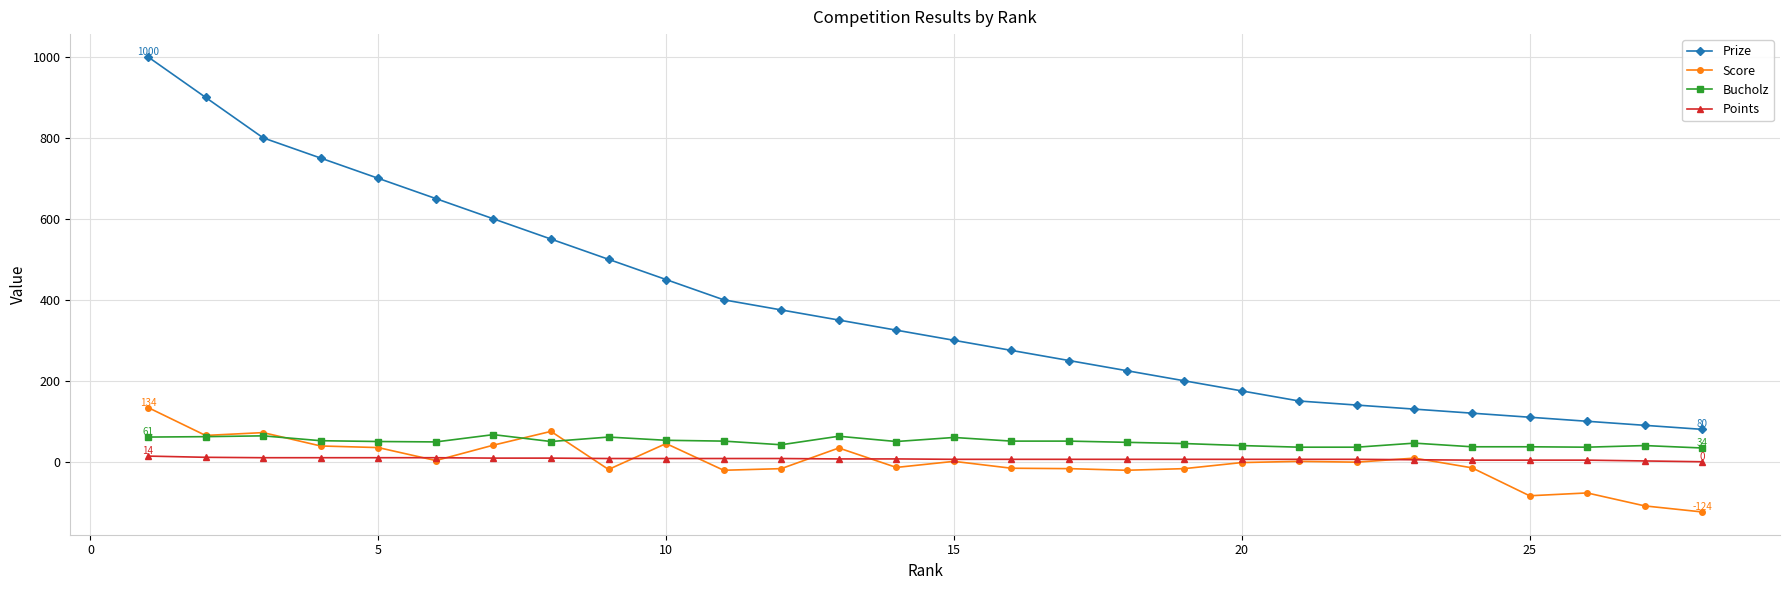

How many lines are shown in the chart?

4